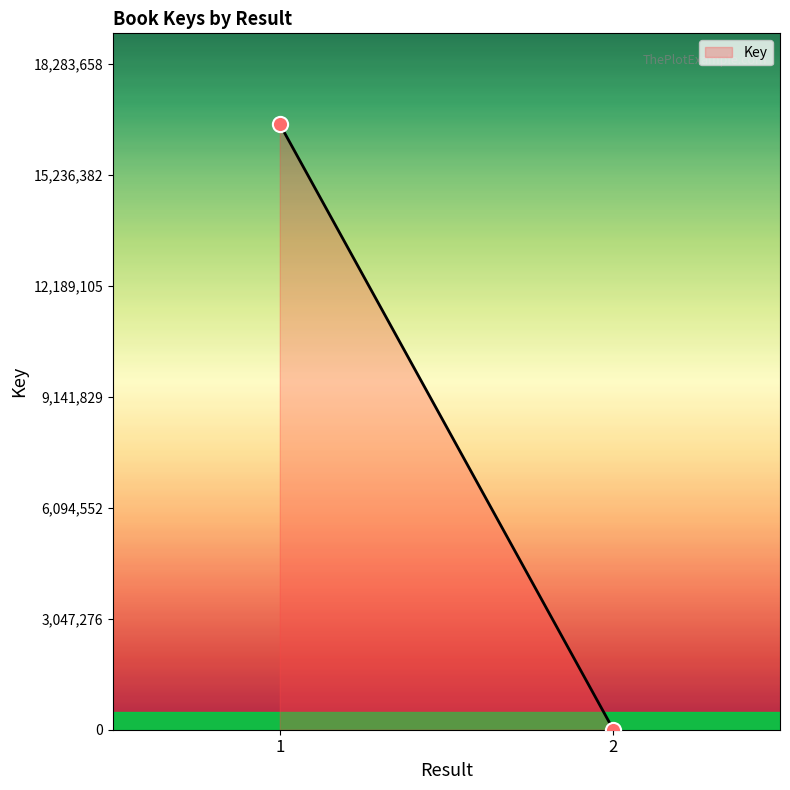

What is the average Y value?

8313755